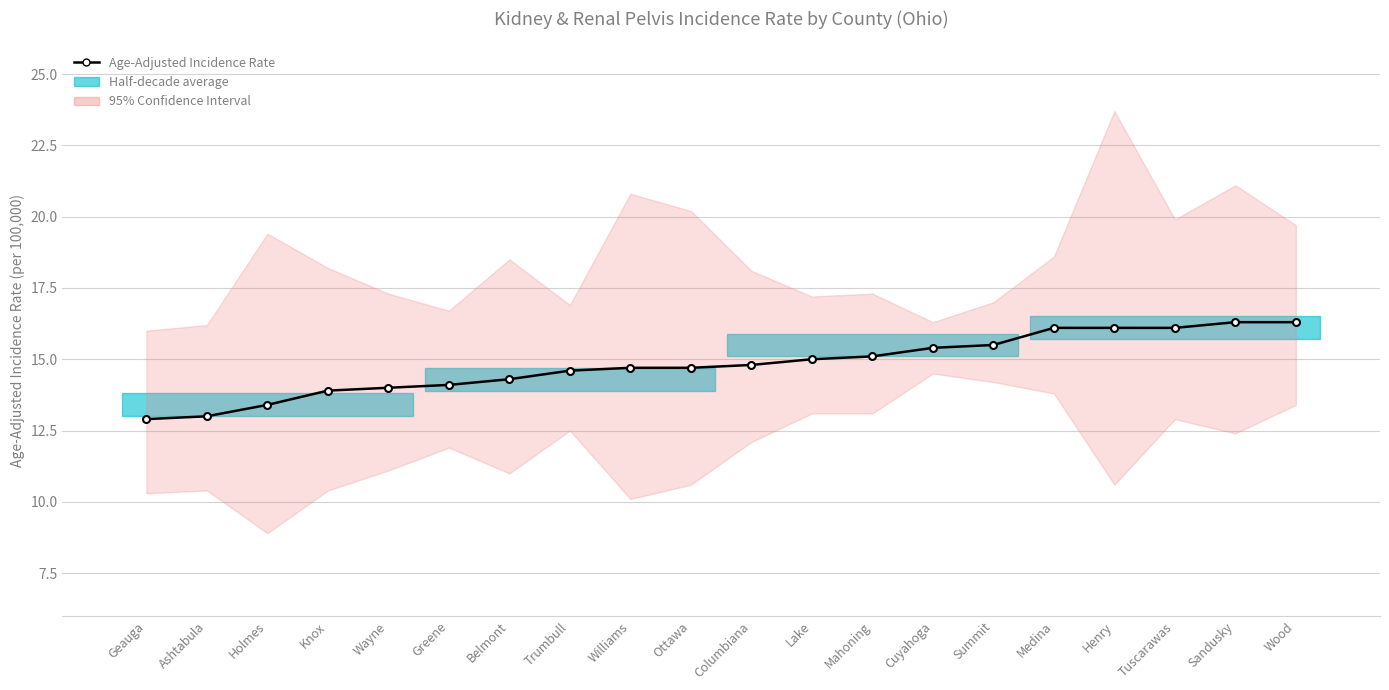

Reading left to right, extract all data points from this chart.

Geauga=12.9	Ashtabula=13.0	Holmes=13.4	Knox=13.9	Wayne=14.0	Greene=14.1	Belmont=14.3	Trumbull=14.6	Williams=14.7	Ottawa=14.7	Columbiana=14.8	Lake=15.0	Mahoning=15.1	Cuyahoga=15.4	Summit=15.5	Medina=16.1	Henry=16.1	Tuscarawas=16.1	Sandusky=16.3	Wood=16.3